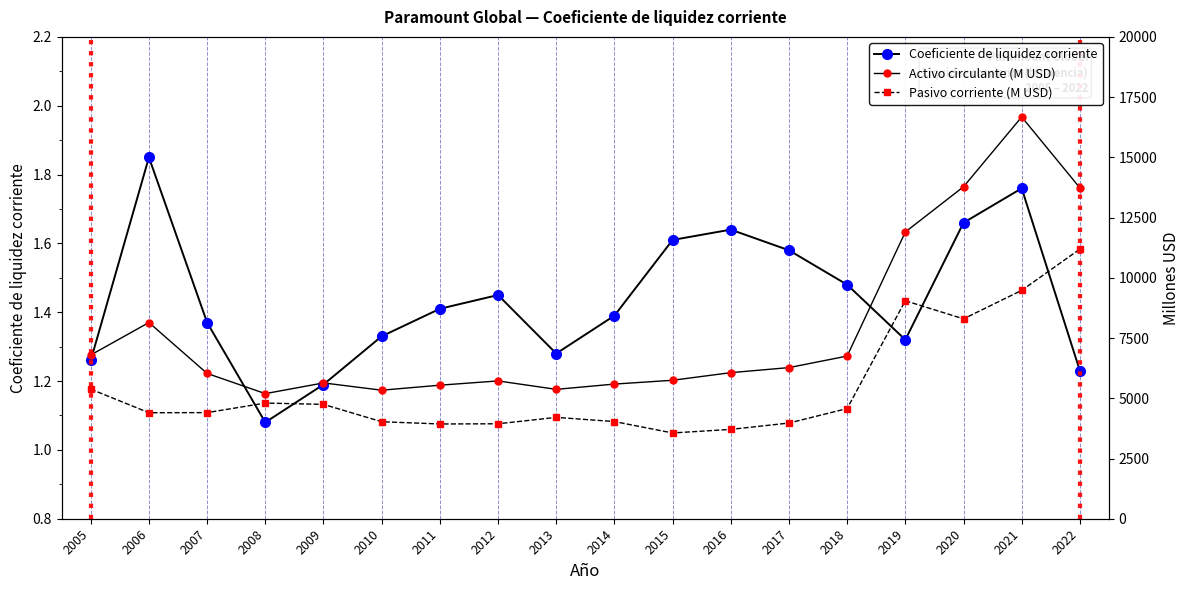

Where is Pasivo corriente (M USD) nearest to the value 7375?

2020